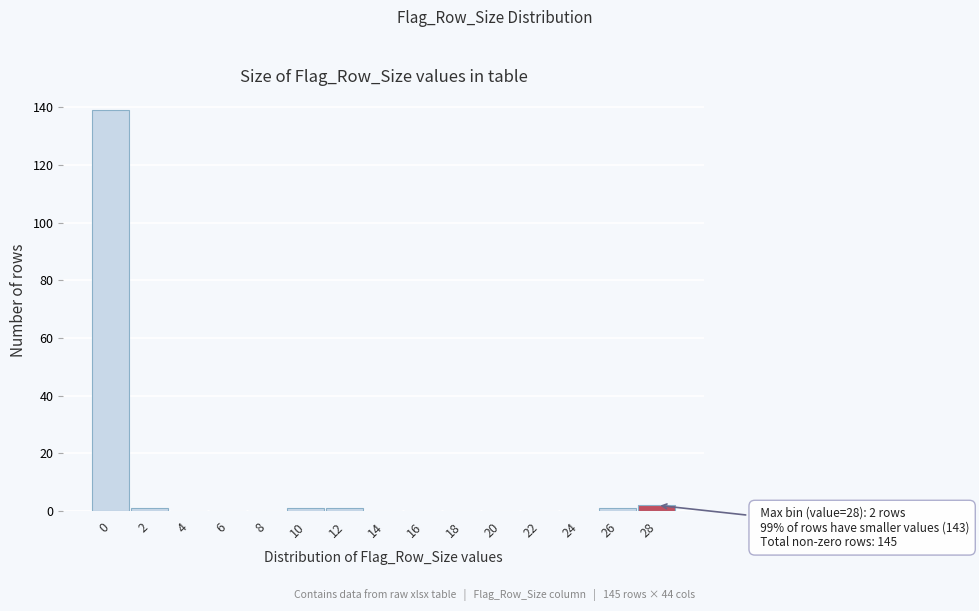

Reading left to right, extract all data points from this chart.

0=139	2=1	4=0	6=0	8=0	10=1	12=1	14=0	16=0	18=0	20=0	22=0	24=0	26=1	28=2